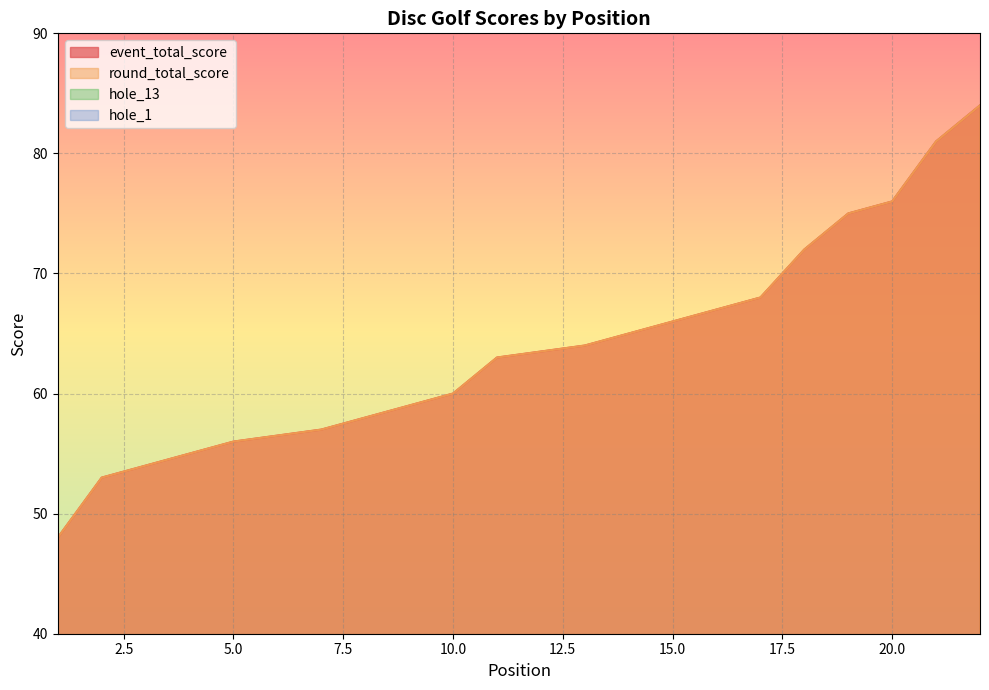

Reading left to right, transcribe all the data shown in this chart.

event_total_score: 48	53	53	53	56	56	57	58	59	60	63	63	64	64	66	66	68	72	75	76	81	84
round_total_score: 48	53	53	53	56	56	57	58	59	60	63	63	64	64	66	66	68	72	75	76	81	84
hole_13: 3	4	5	3	6	4	4	3	5	5	5	4	7	3	8	4	5	5	7	5	5	5
hole_1: 2	2	4	4	3	3	3	2	4	3	4	5	4	3	3	3	5	3	5	6	5	5